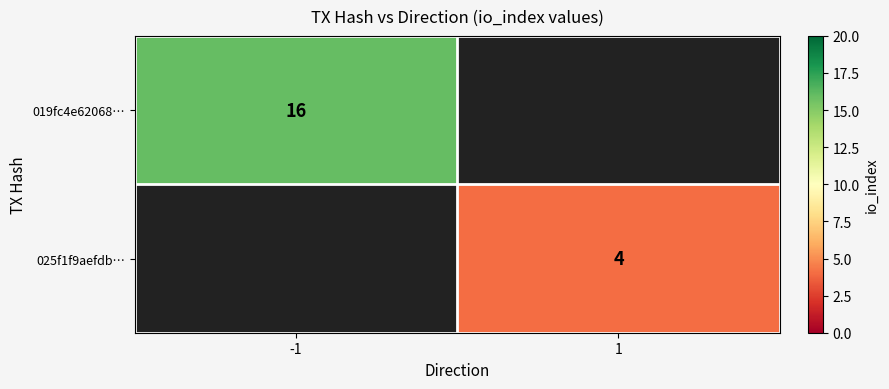

The 025f1f9aefdb… series shows 4 at 1. True or false?

True